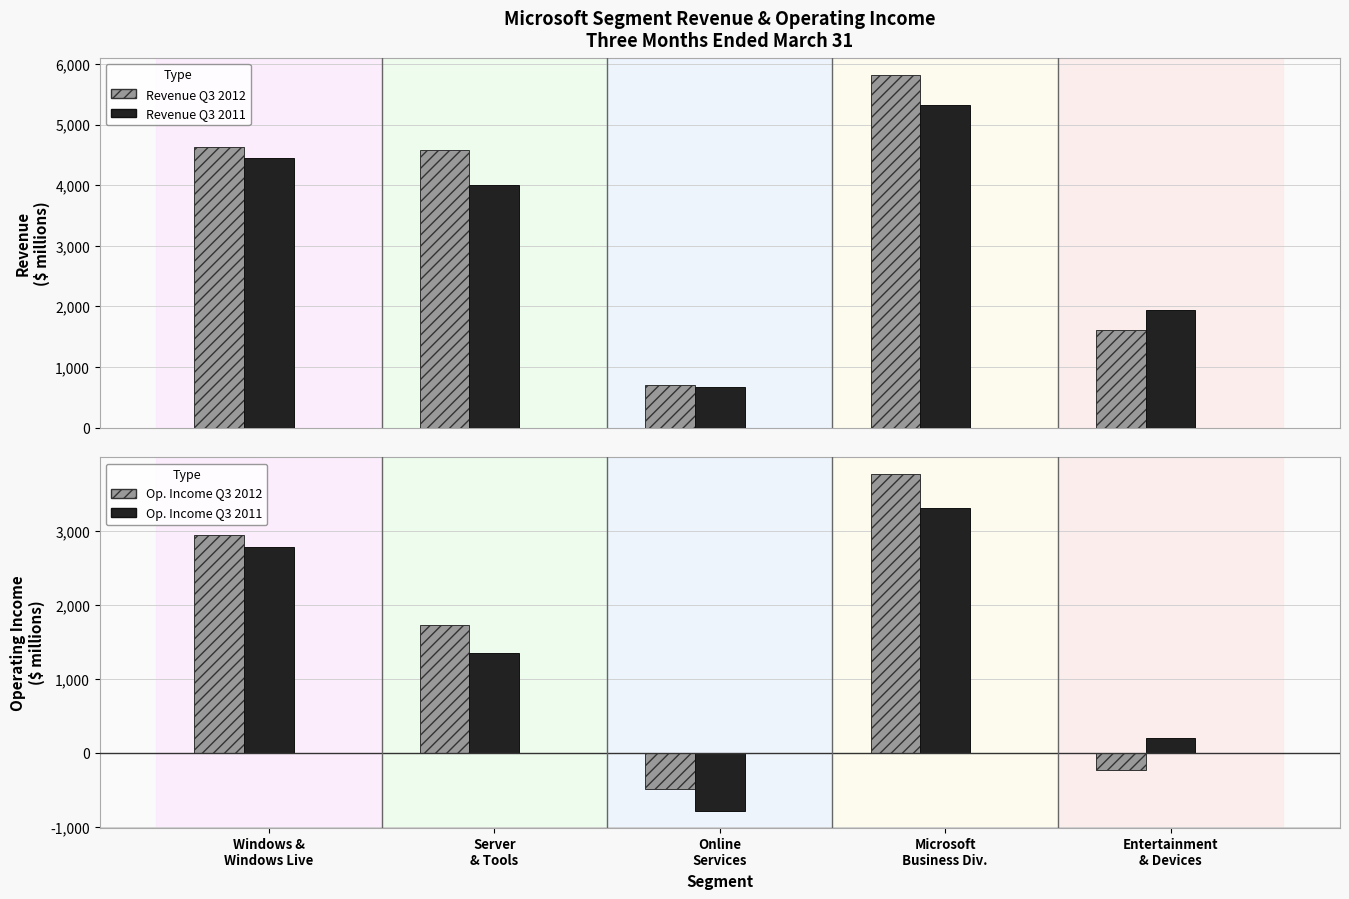

What is the lowest value of the Revenue Q3 2011 series?

667